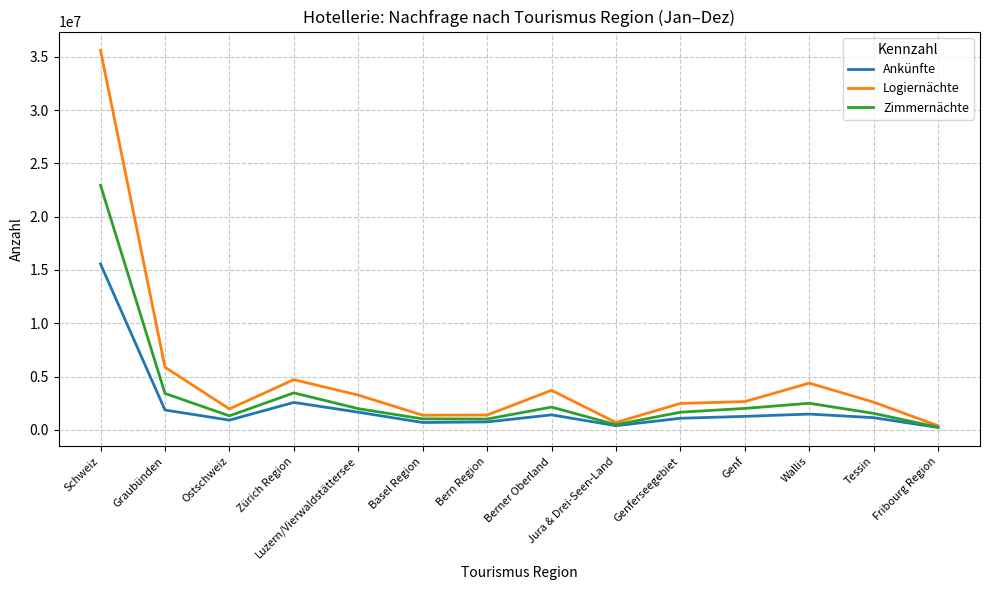

What is the highest value of the Zimmernächte series?

22935204